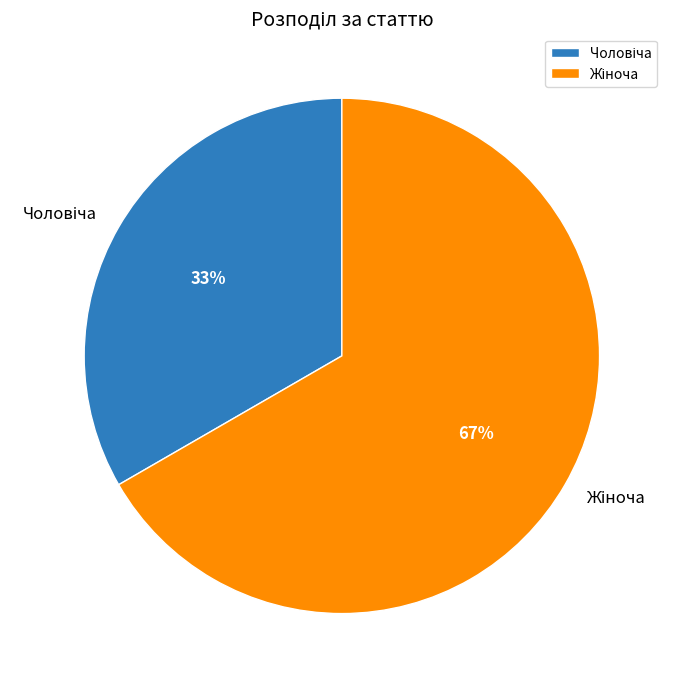

Is there a majority slice in this chart?

Yes